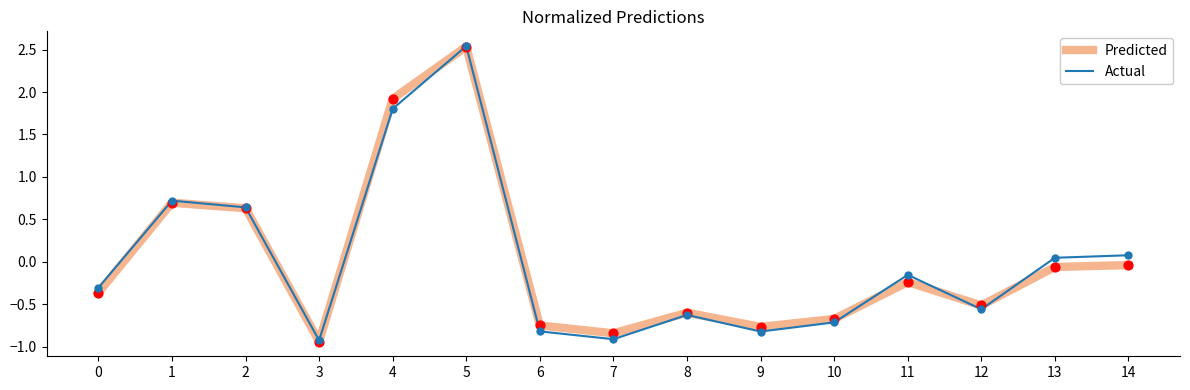

At which category is the sum across all series the highest?

5